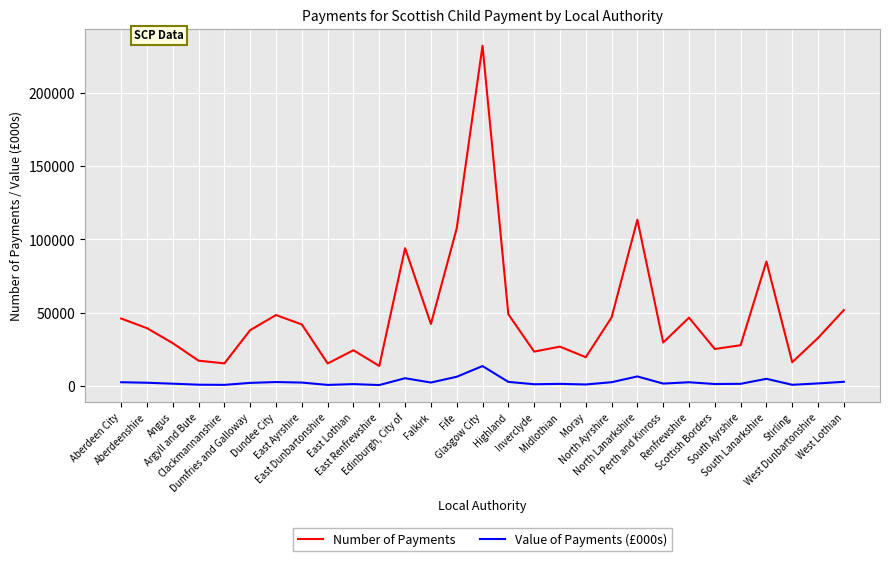

What is the maximum value shown in the chart?

232005.0